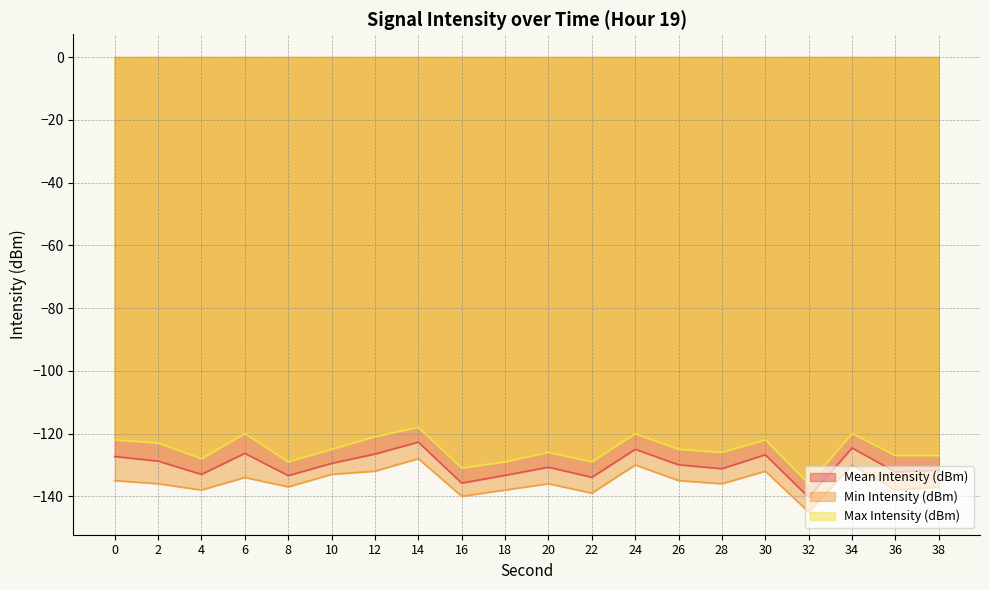

Where is the first local minimum for Mean Intensity (dBm)?

4